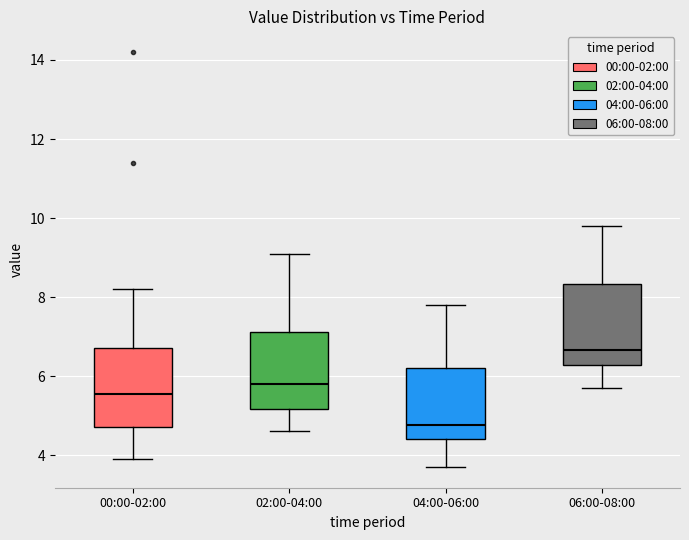

Reading left to right, read every box against the y-axis: the position of its median line, the range the box covers, and the ends of its whiskers. The values are not printed on the chart, so give them approximately, as read against the axis.

00:00-02:00: median 5.6, box 4.8 to 6.8, whiskers 4.0 to 8.2
02:00-04:00: median 5.8, box 5.2 to 7.2, whiskers 4.6 to 9.2
04:00-06:00: median 4.8, box 4.4 to 6.2, whiskers 3.8 to 7.8
06:00-08:00: median 6.6, box 6.2 to 8.4, whiskers 5.8 to 9.8